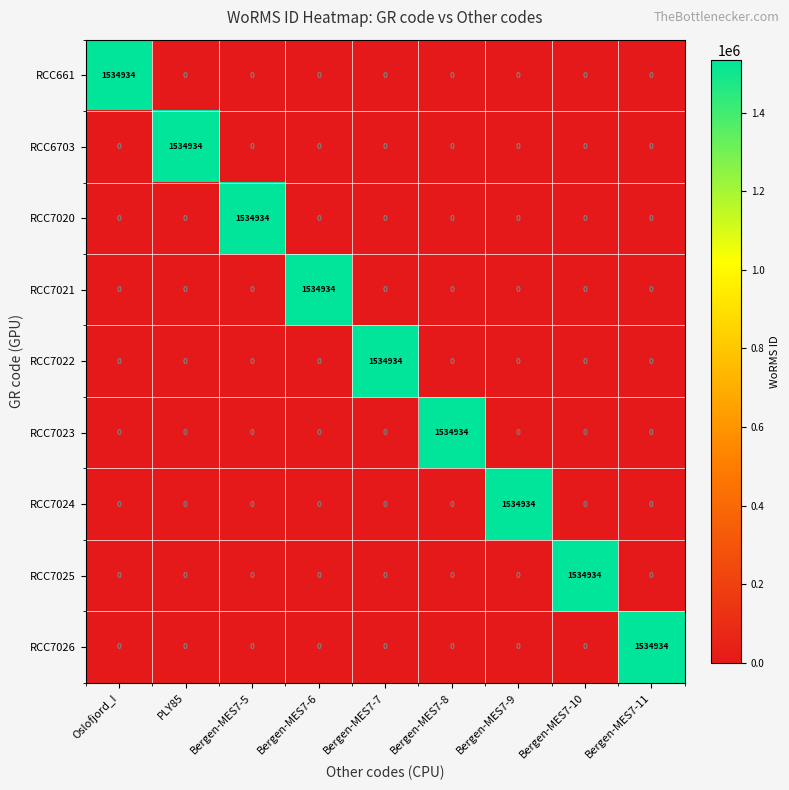

What is the spread (max minus min) of values at PLY85?

1534934